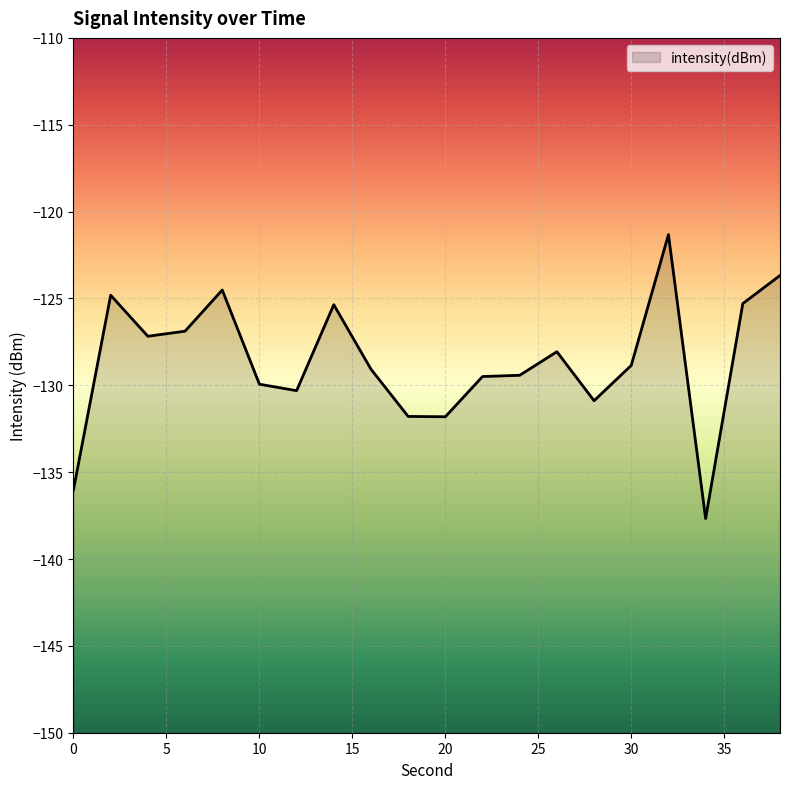

List the labels in order of value, smallest first.

34, 0, 20, 18, 28, 12, 10, 22, 24, 16, 30, 26, 4, 6, 14, 36, 2, 8, 38, 32